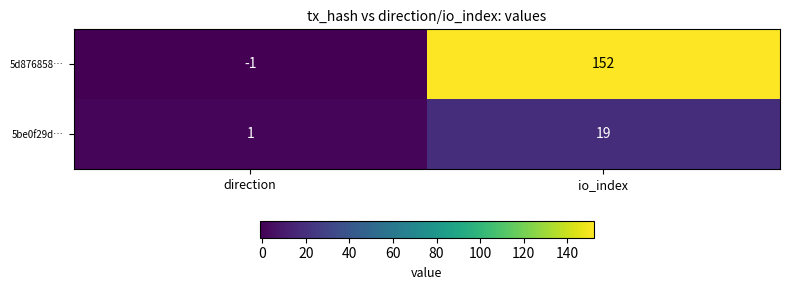

What is the difference between the highest and lowest values at io_index?

133